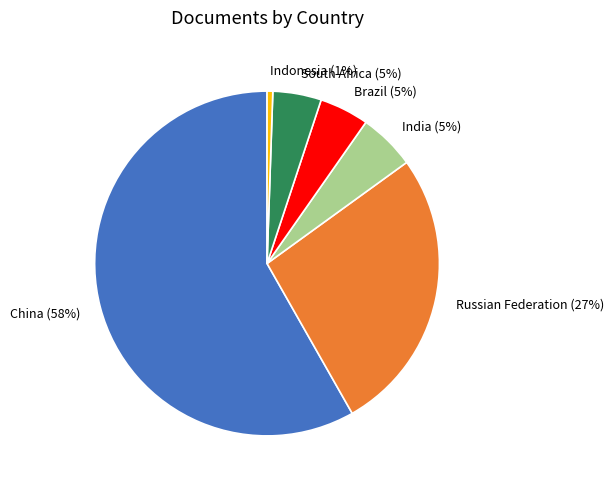

To the nearest percent, what is the average slice percentage?

17%